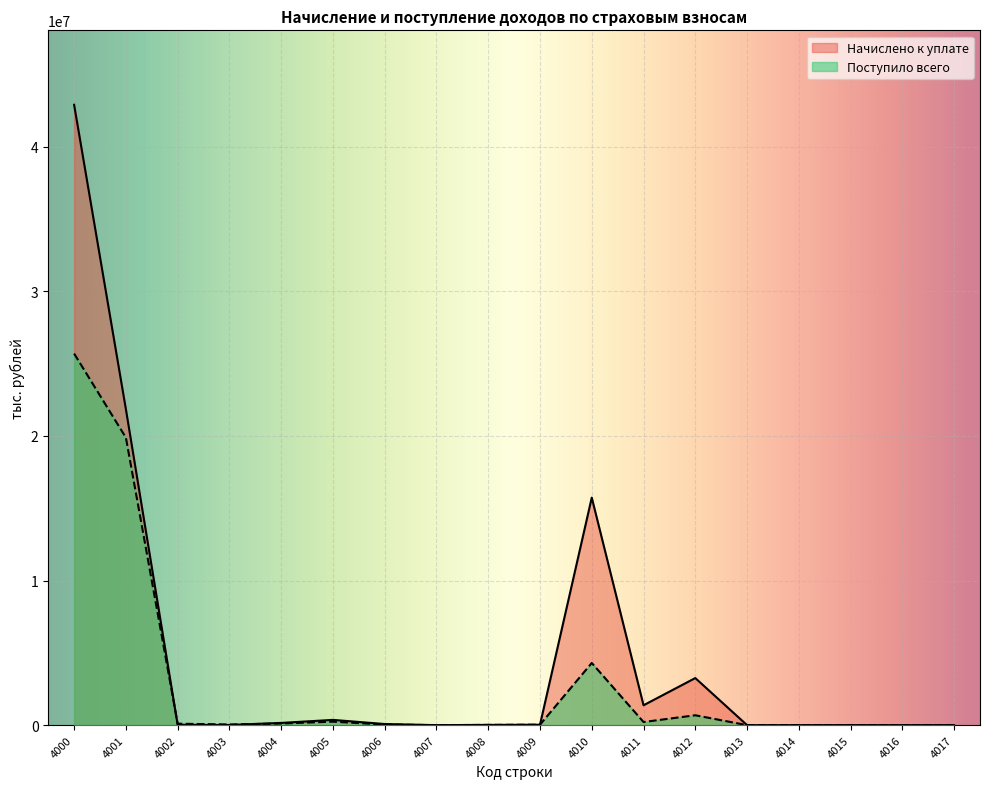

Does the chart display data point markers on the line(s)?

No